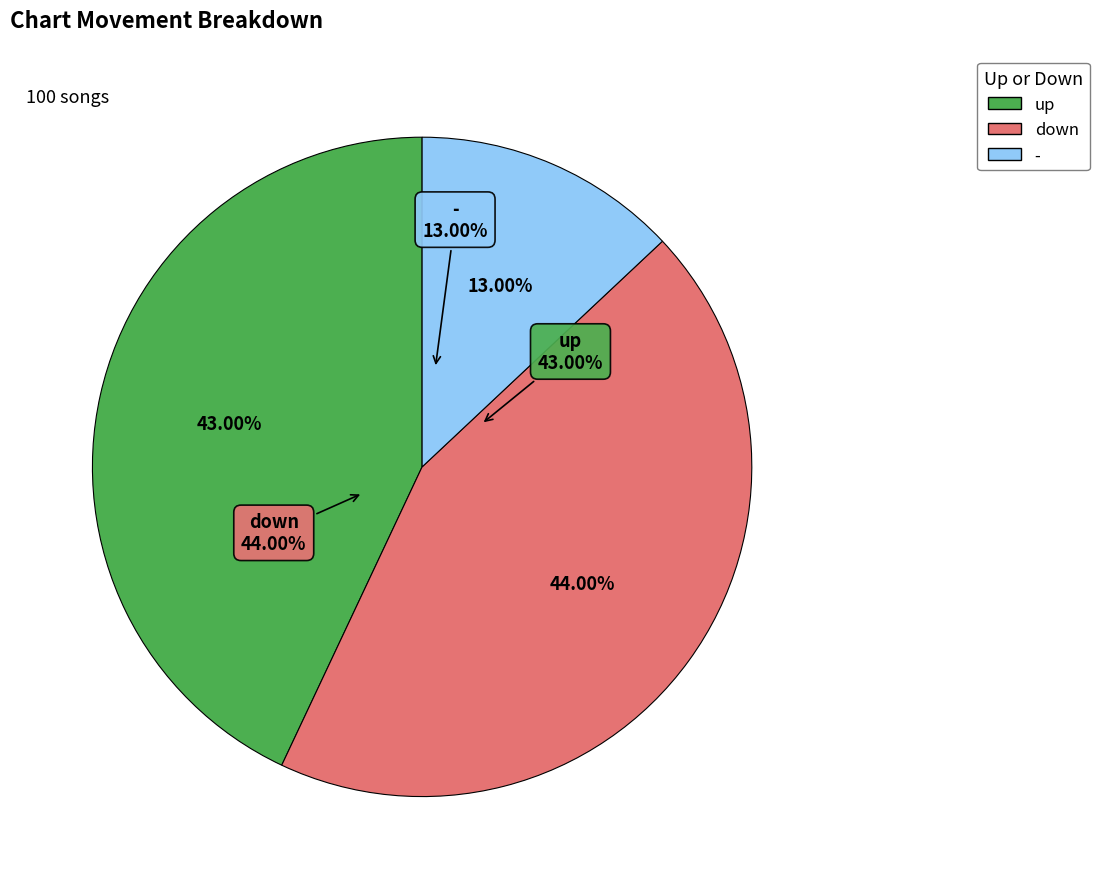

To the nearest percent, what portion does up represent?

43%